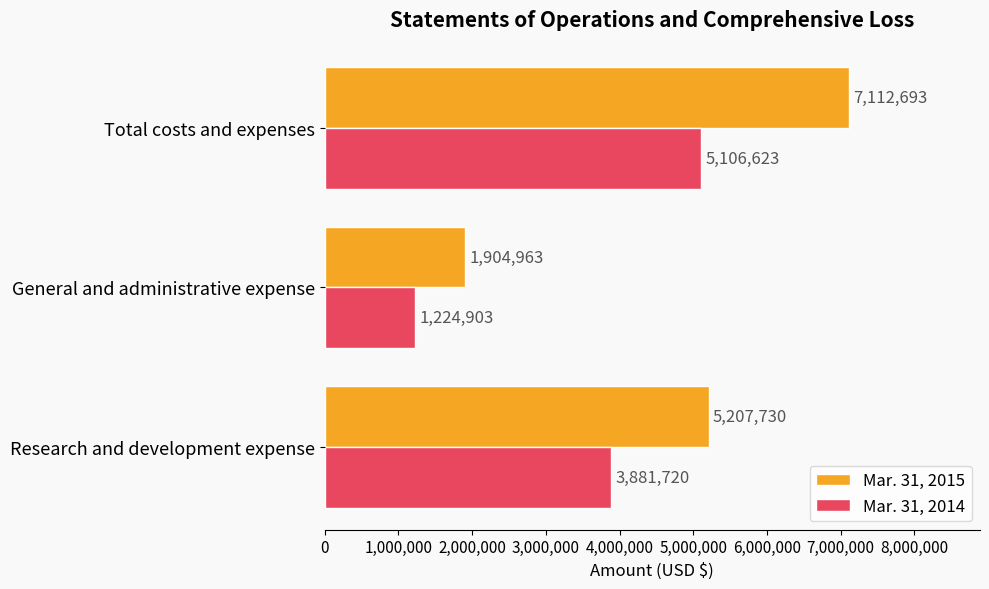

What is the approximate value of Mar. 31, 2015 at Total costs and expenses, to the nearest 10?

7112690